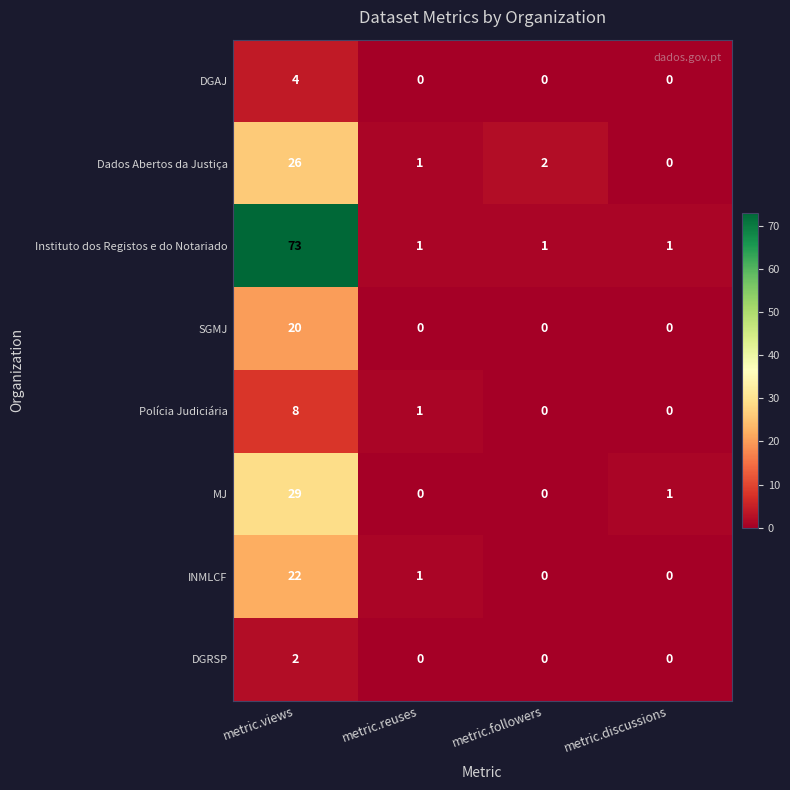

Where is INMLCF nearest to the value 11?

metric.reuses